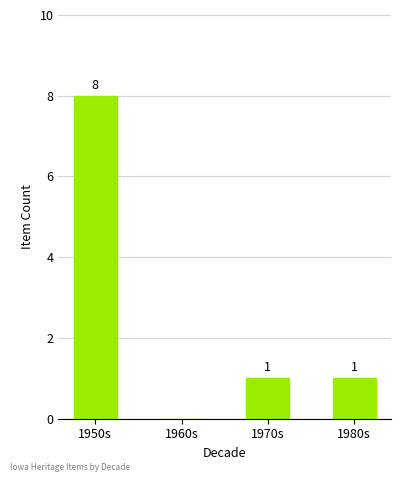

How many values are between 1 and 8?

3